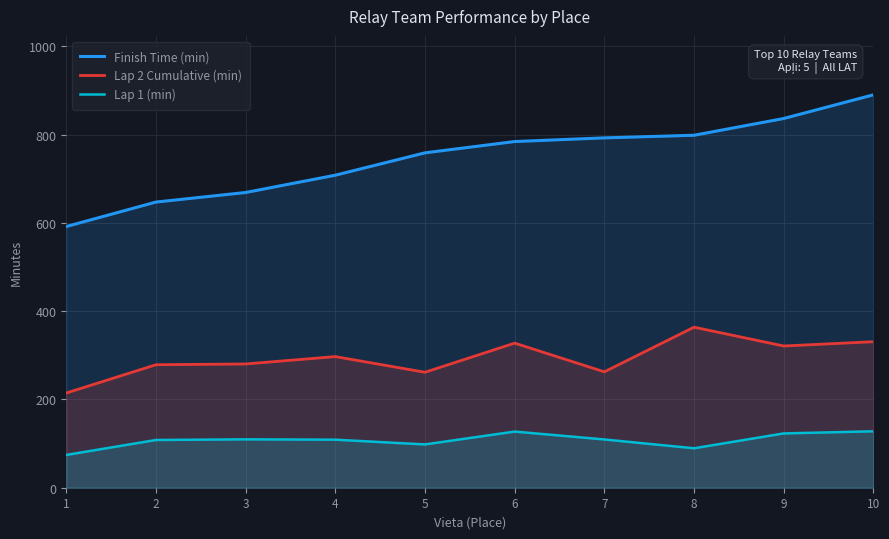

Between 1 and 7, which series saw the biggest shift?

Finish Time (min)